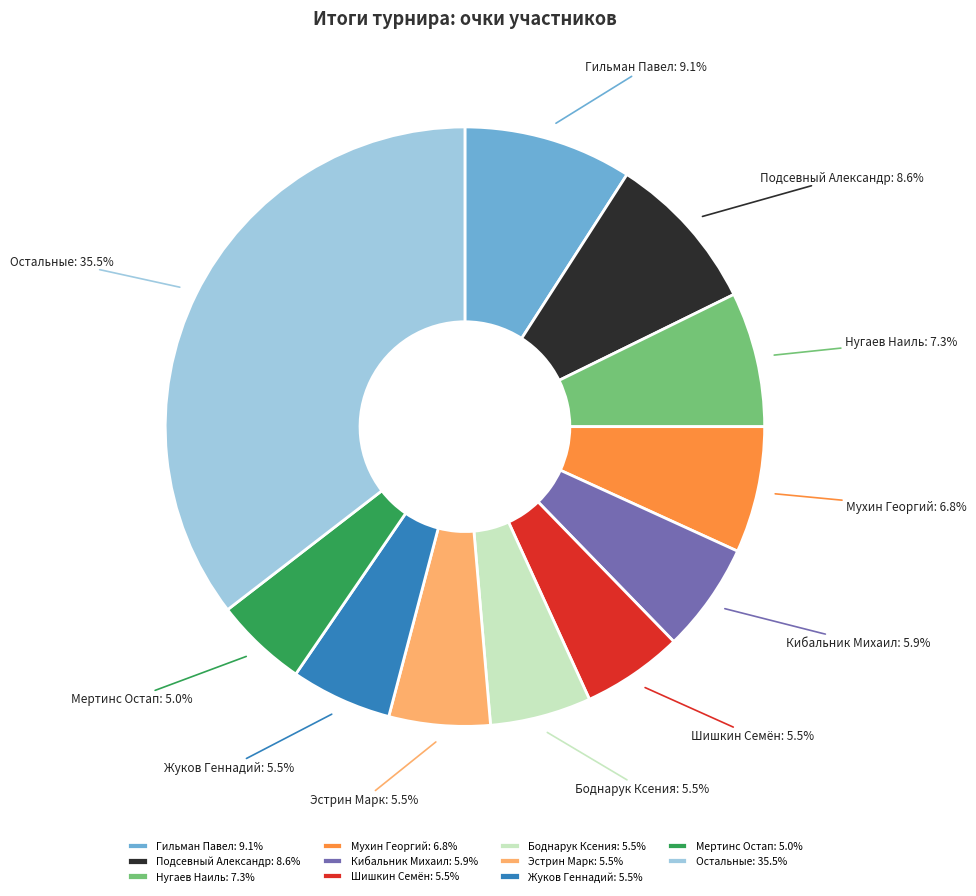

To the nearest percent, what is the difference between the largest and smallest slice percentages?

30%